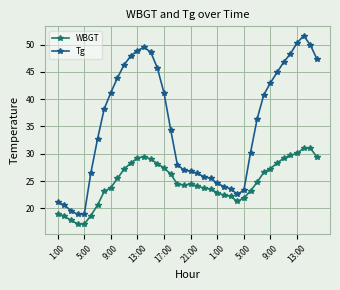

Rank the series by their maximum value, from highest to lowest.

Tg, WBGT